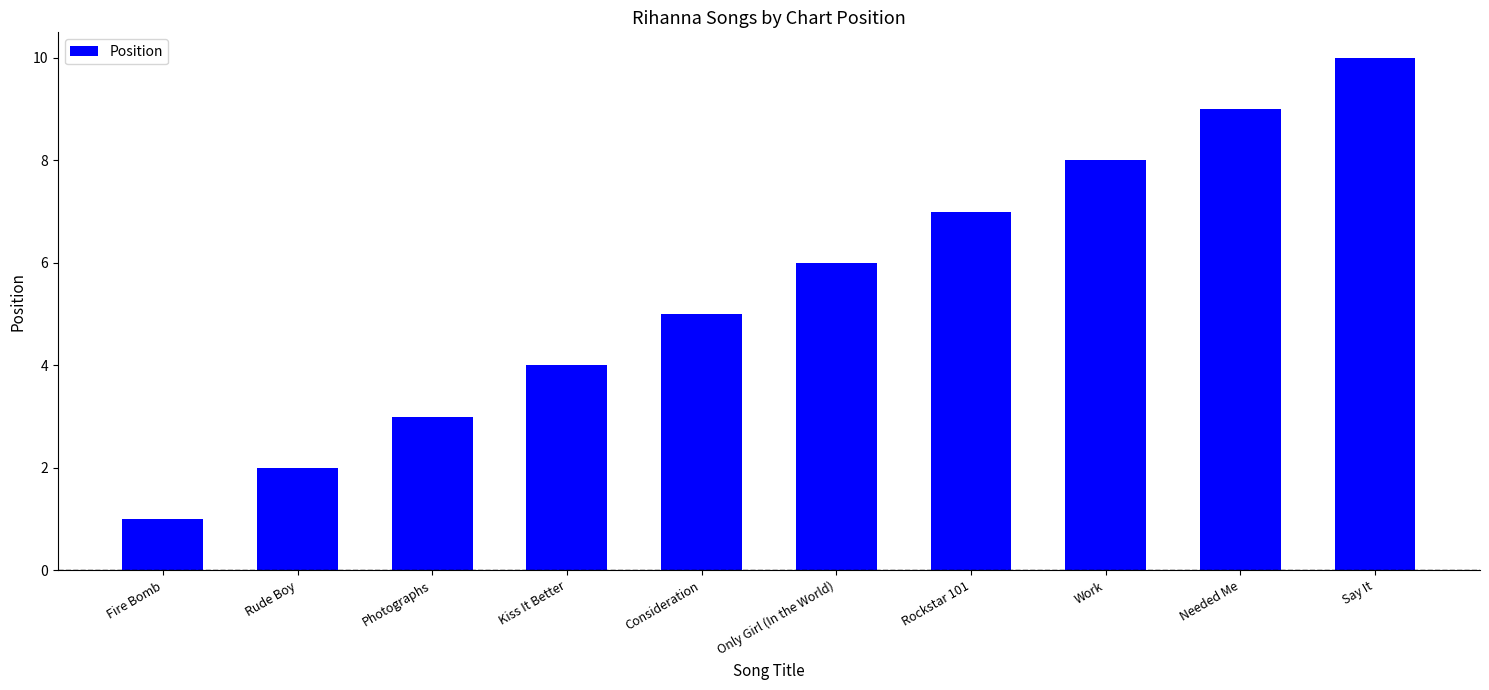

What is the label of the 1st bar from the left?

Fire Bomb